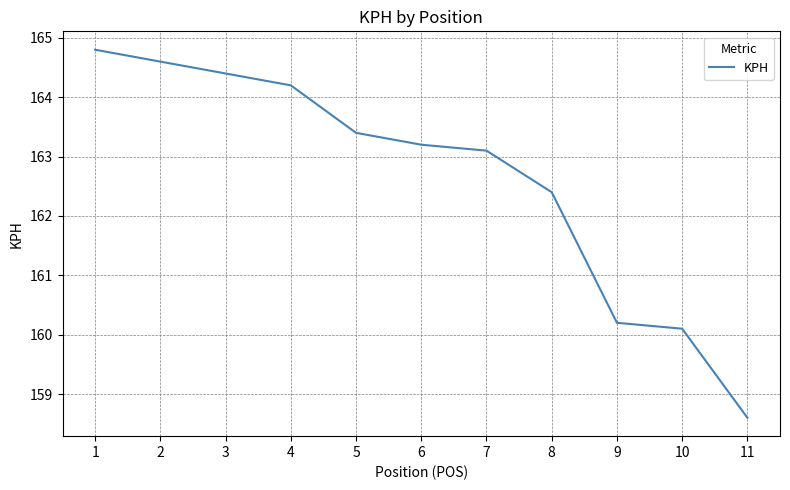

Which has a higher value, 5 or 1?

1